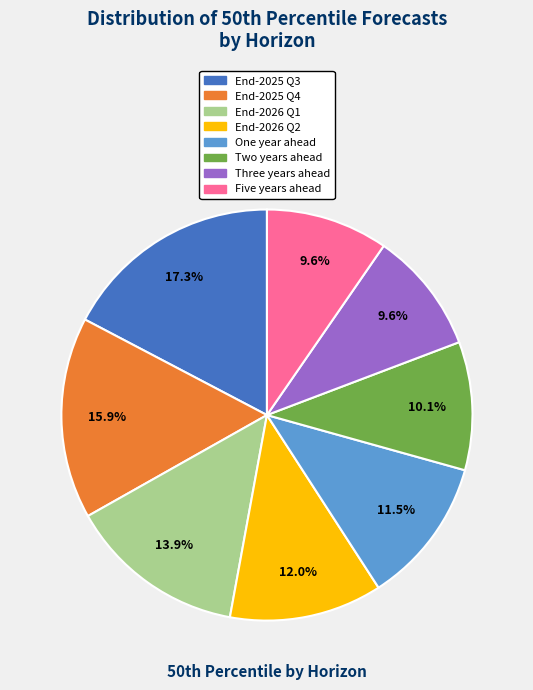

To the nearest percent, what is the difference between the largest and smallest slice percentages?

8%